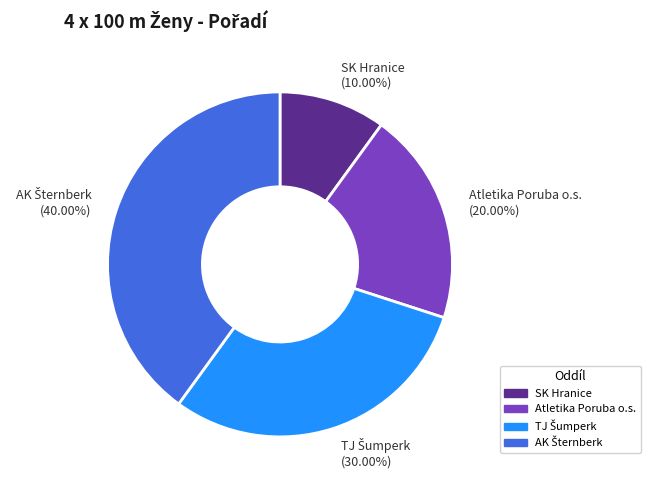

How much of the chart is everything except Atletika Poruba o.s.?

80.0%